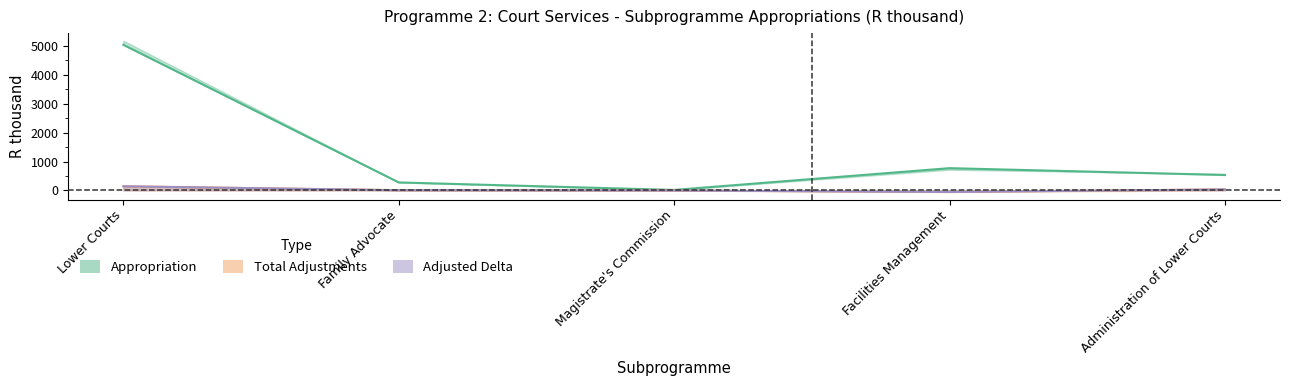

Which series has the largest total across all categories?

Appropriation